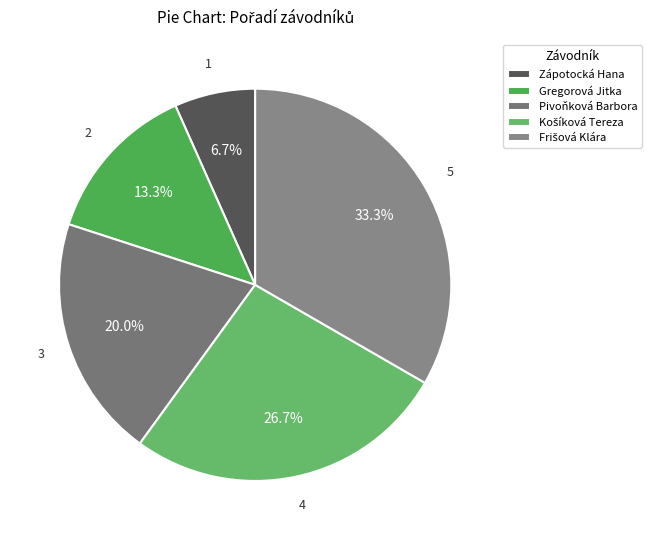

What percentage is the Košíková Tereza slice, to the nearest percent?

27%